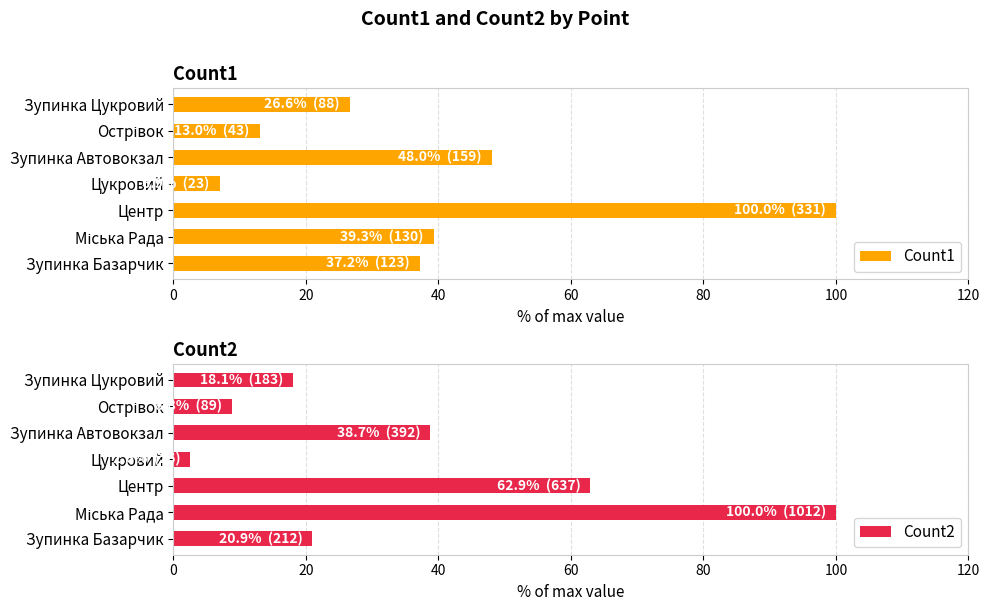

Reading right to left, extract all data points from this chart.

Count1: 26.6	13.0	48.0	6.9	100.0	39.3	37.2
Count2: 18.1	8.8	38.7	2.6	62.9	100.0	20.9